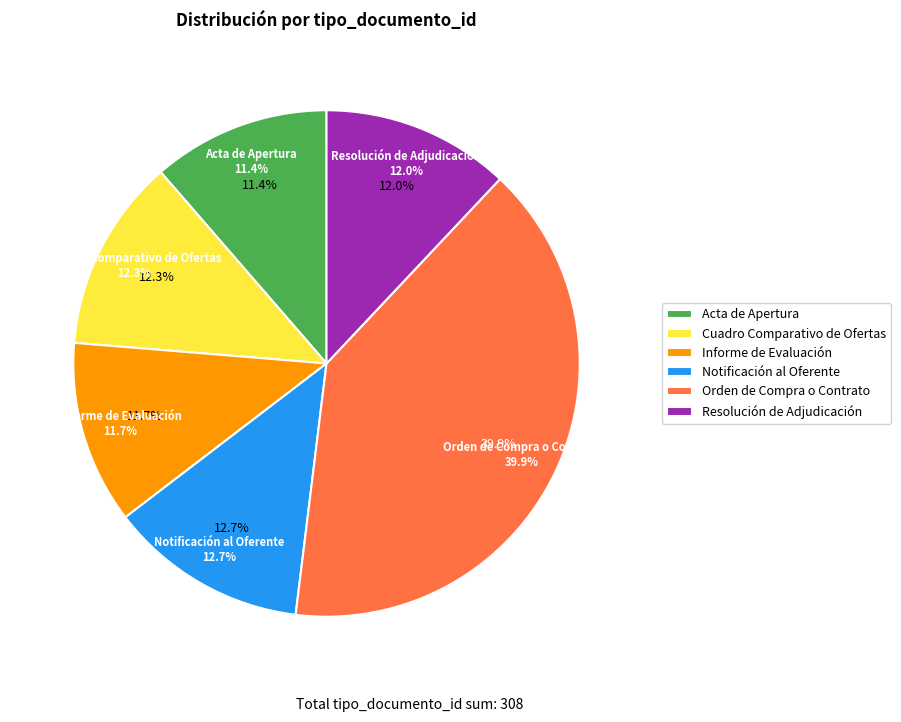

To the nearest percent, what is the combined percentage of Orden de Compra o Contrato and Cuadro Comparativo de Ofertas?

52%